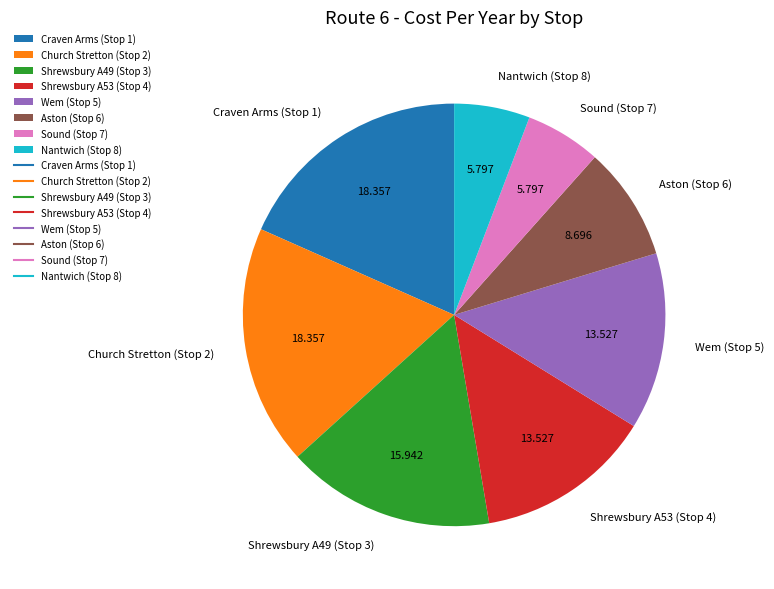

Do Shrewsbury A53 (Stop 4) and Church Stretton (Stop 2) together represent more than half of the pie?

No